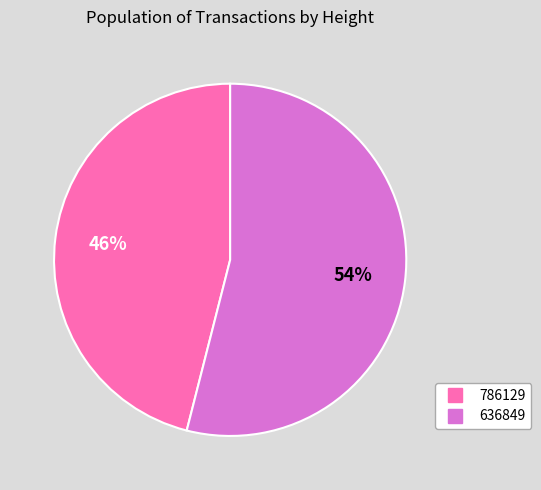

How many slices are in this pie chart?

2